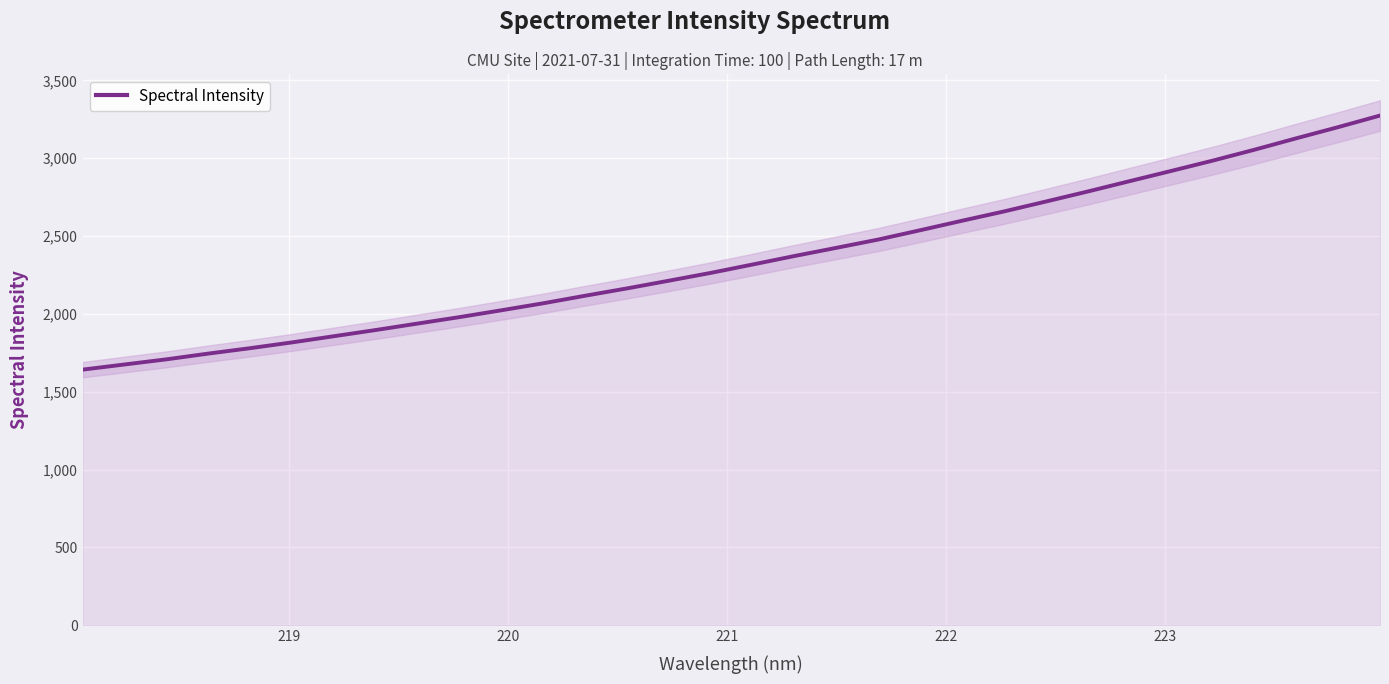

How many data points are less than 2317?

16